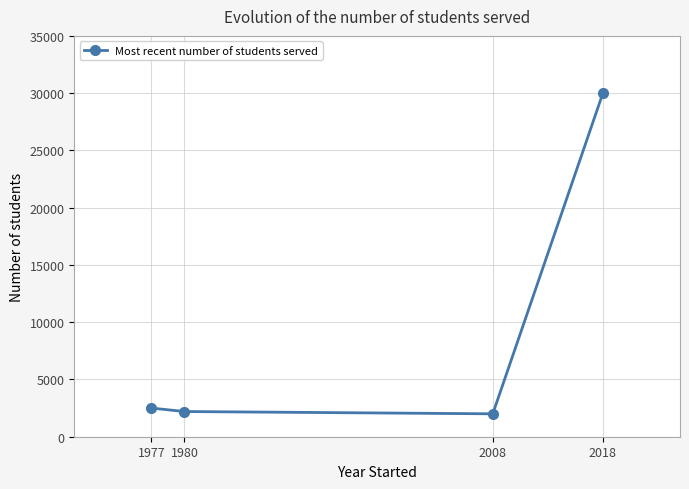

Count the number of data series in this chart.

1